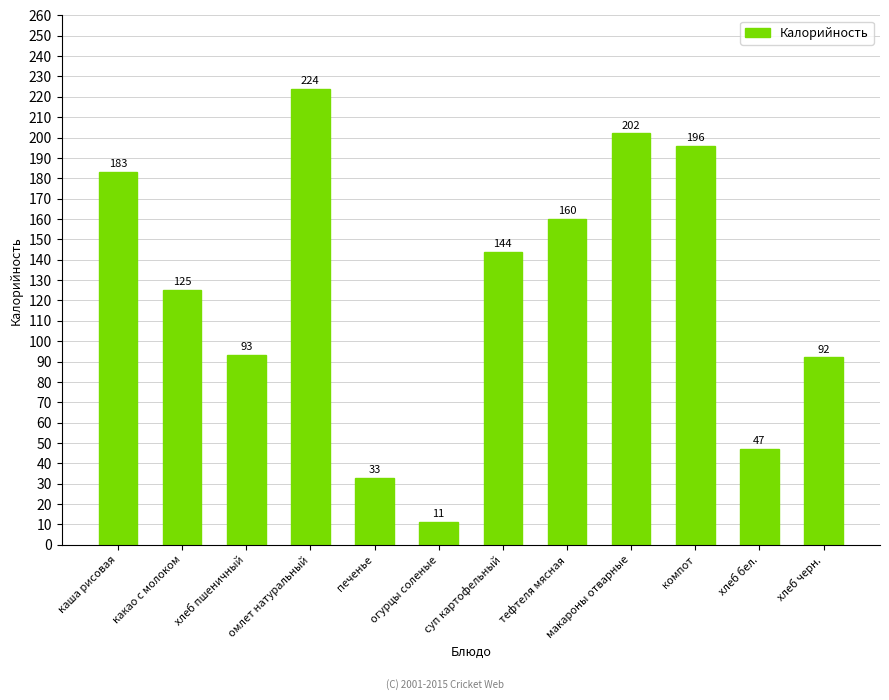

The chart shows a value of 93 at хлеб пшеничный. True or false?

True